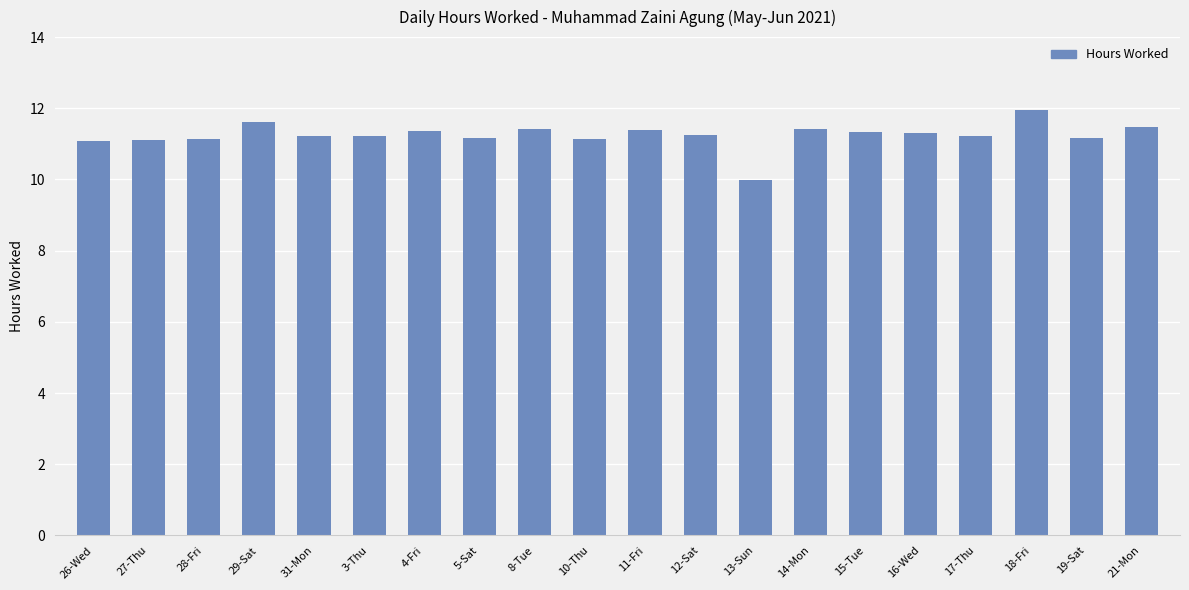

True or false: the data shows 6.9 at 28-Fri.

False